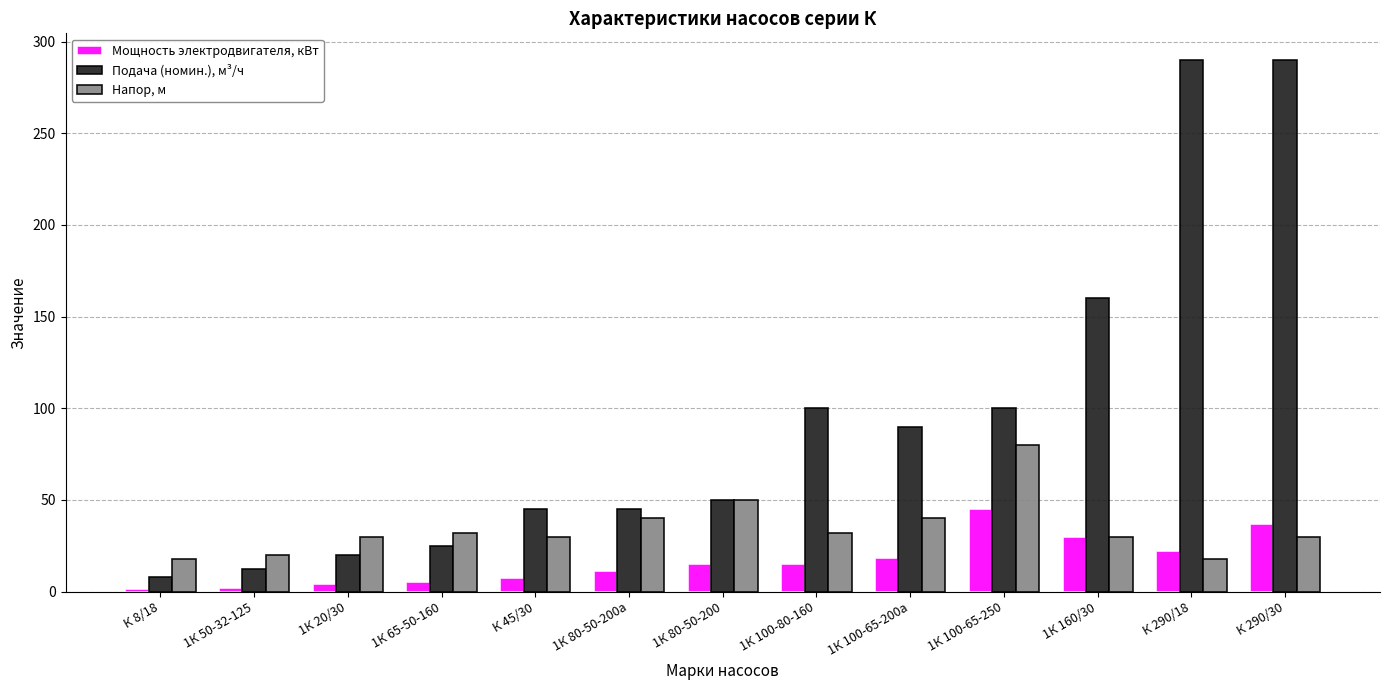

What is the label of the 3rd bar from the right?

1К 160/30